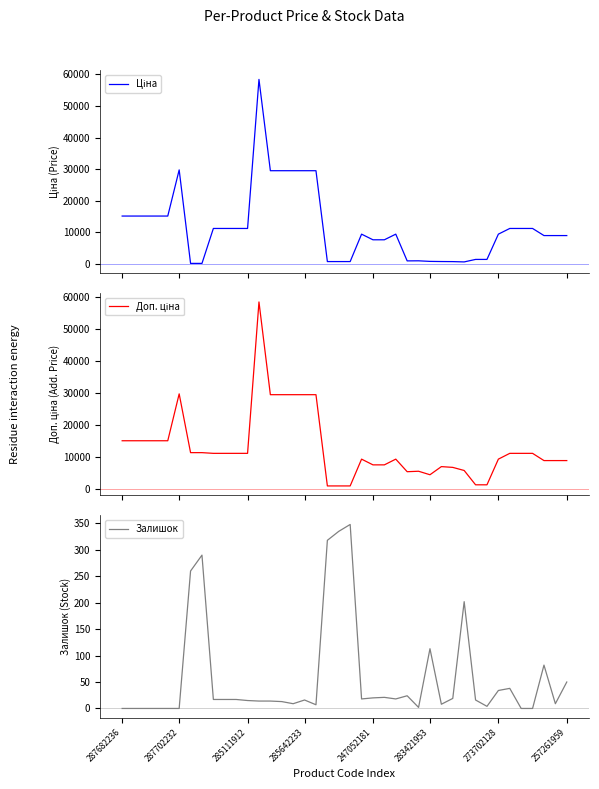

Is it true that Ціна equals 14905.3 at 36?

False